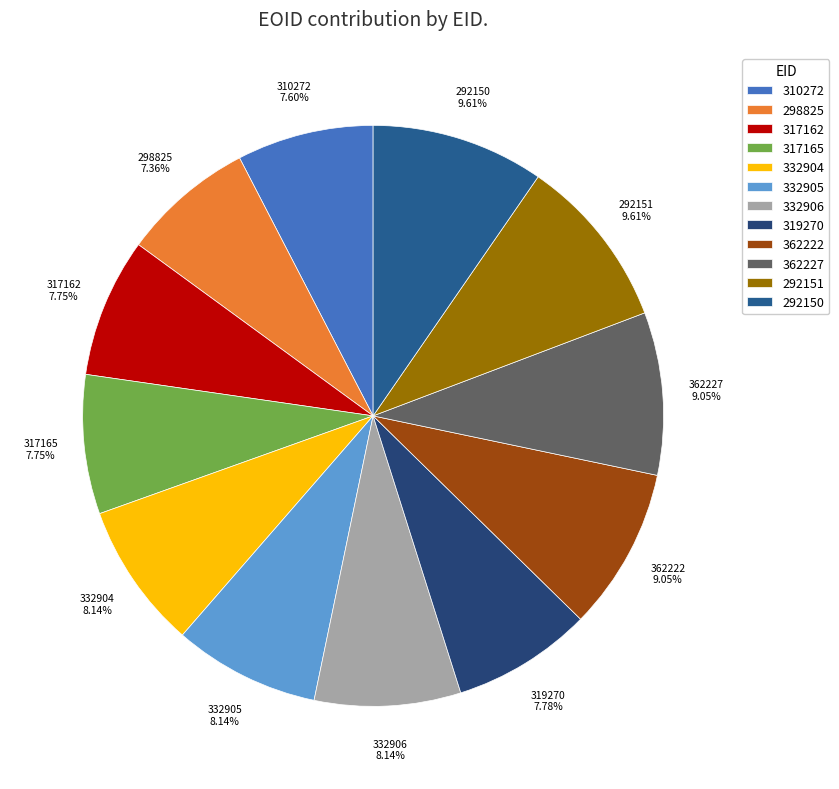

To the nearest percent, what is the difference between the 362227 and 310272 slice percentages?

1%